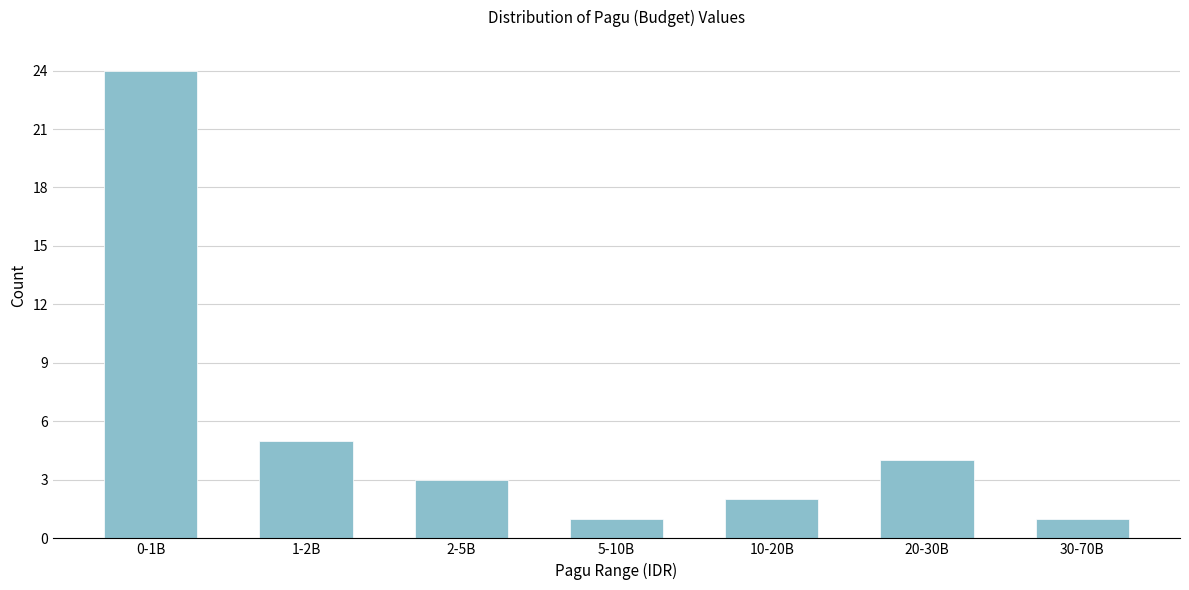

Reading left to right, extract all data points from this chart.

0-1B=24	1-2B=5	2-5B=3	5-10B=1	10-20B=2	20-30B=4	30-70B=1